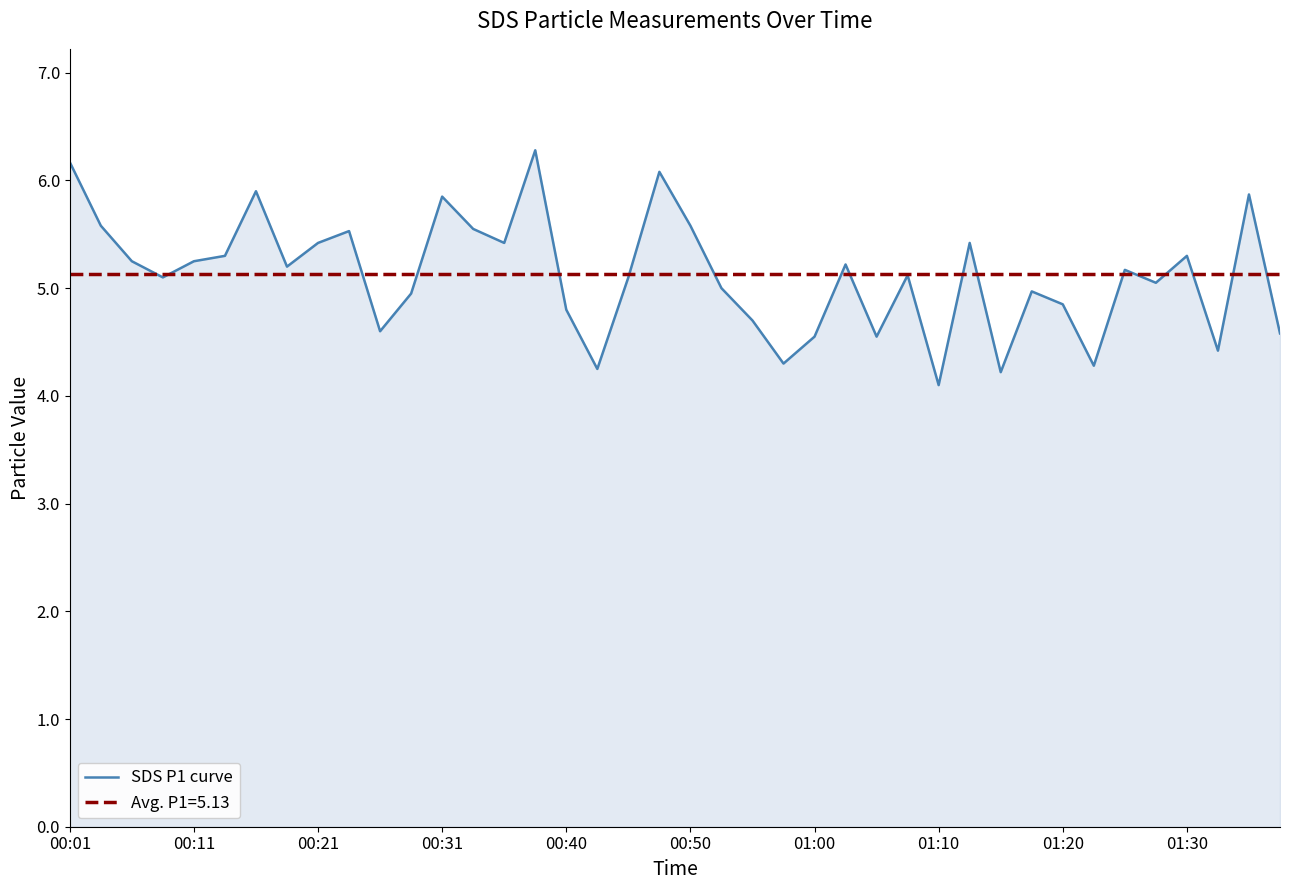

Where is the data nearest to the value 5?

21